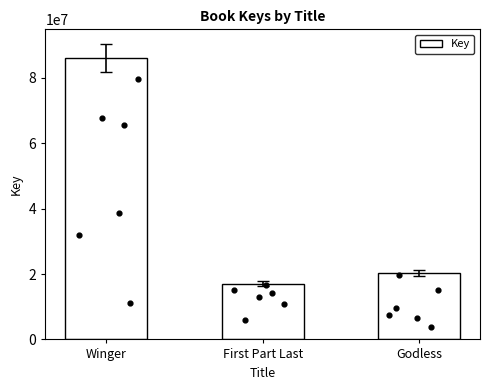

What is the change in value from Winger to First Part Last?

-68967069